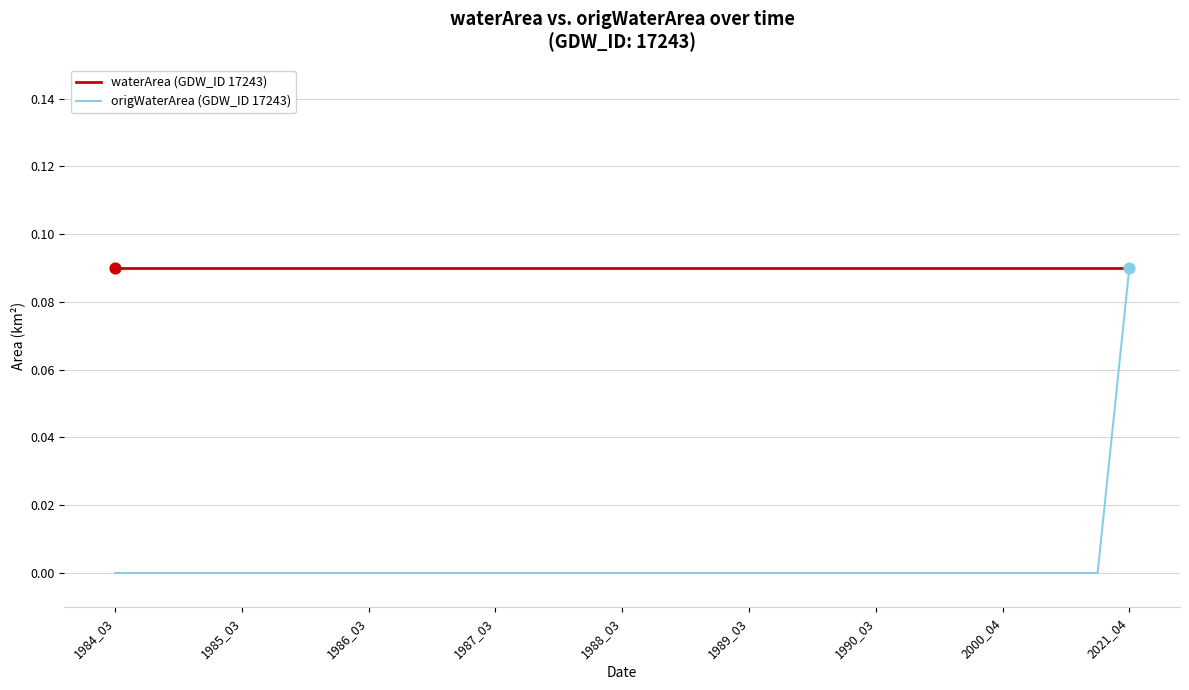

At how many categories does at least one series exceed 0?

33